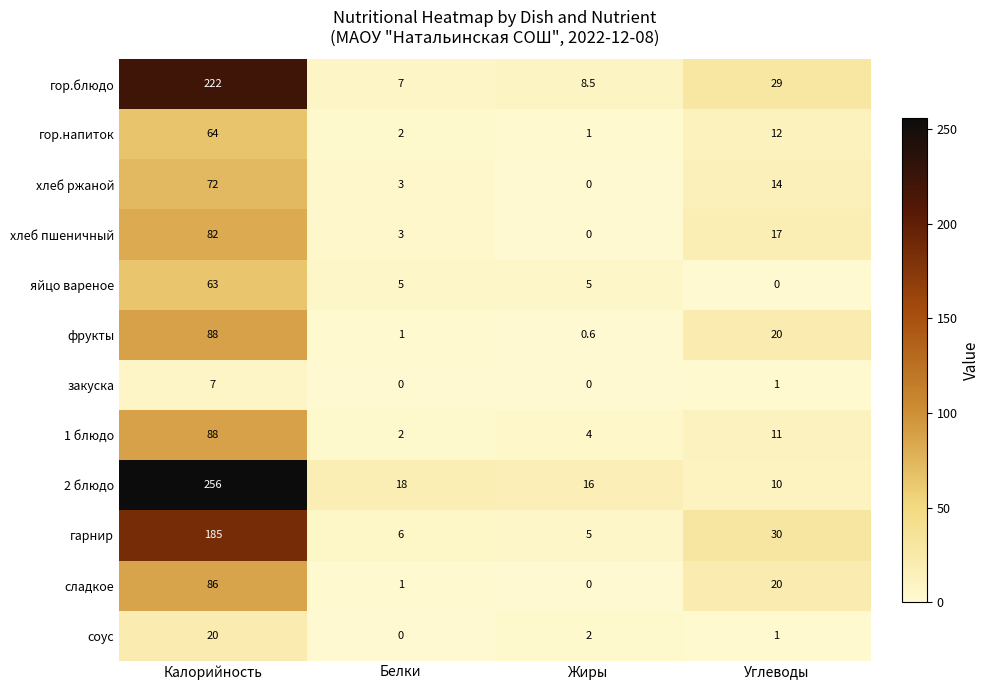

True or false: 1 блюдо has a value of 11.0 at Углеводы.

True